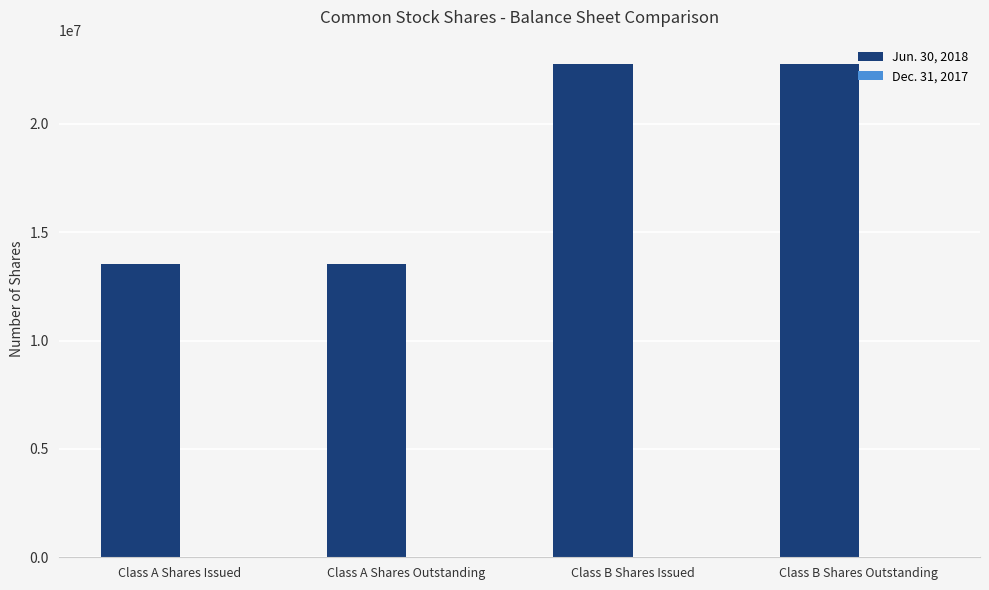

What is the maximum value shown in the chart?

22746667